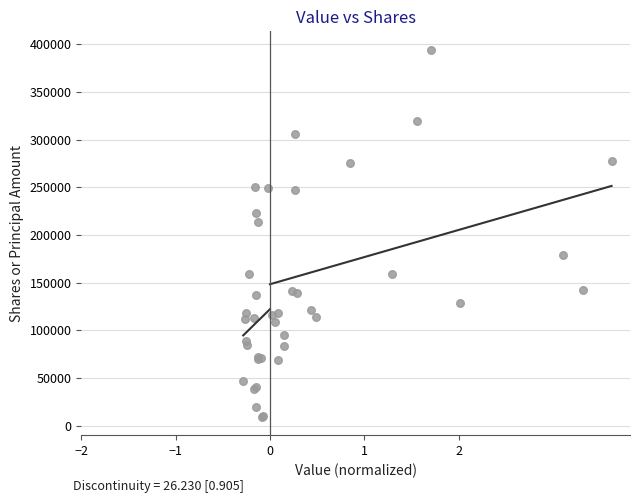

What Y value in the scatter plot is closest to 201966?

213795